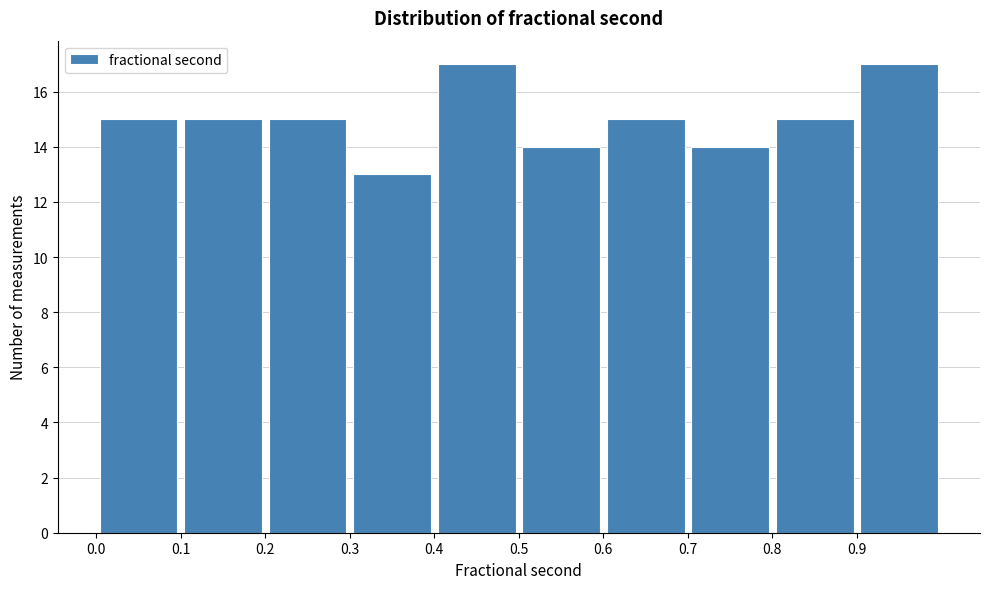

How tall is the bar that spans 0.8 to 0.9 on the x-axis? The values are not printed on the chart, so give them approximately, as read against the axis.

15